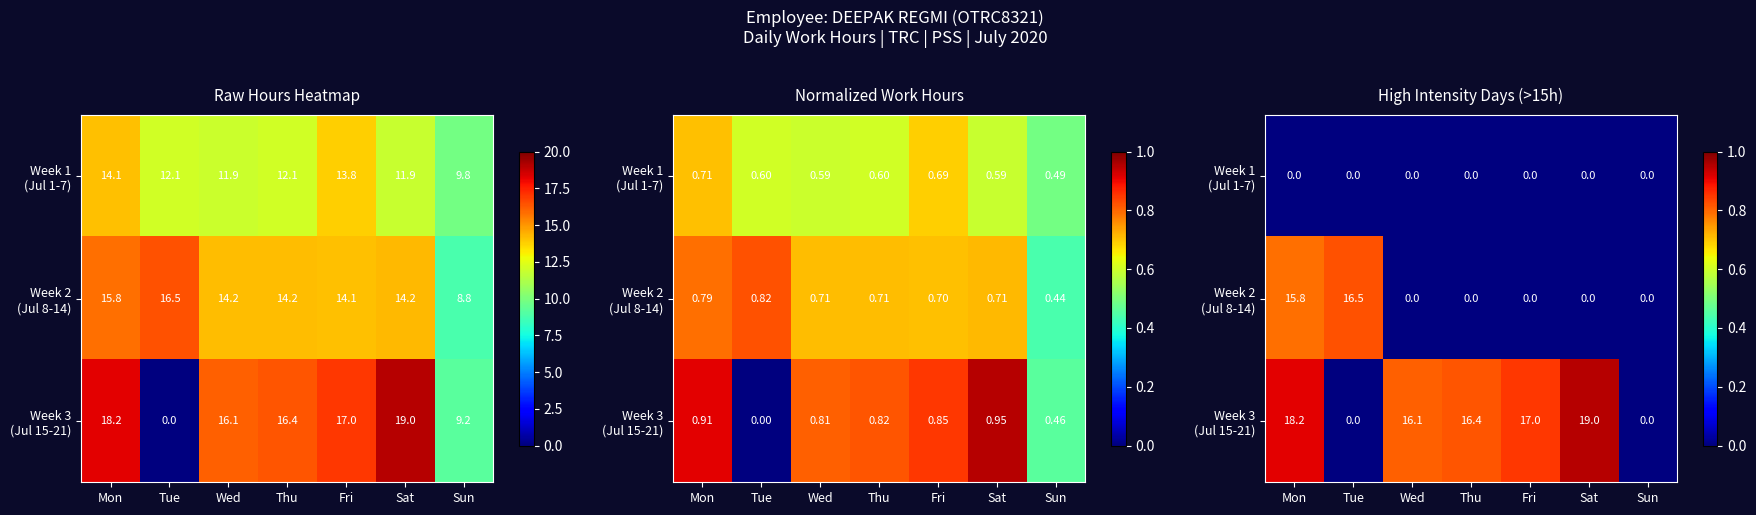

What is the sum of all Week 2 (Jul 8-14) values?

1.6